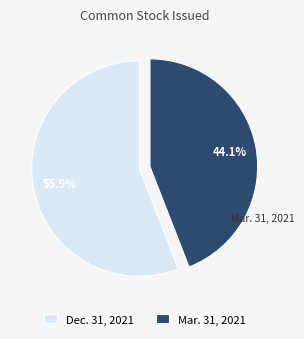

To the nearest percent, what is the average slice percentage?

50%